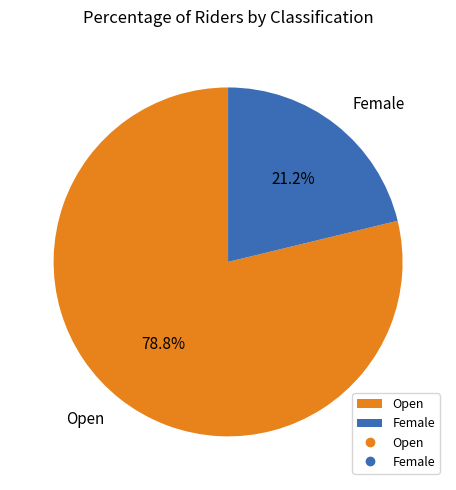

Is there any slice that represents more than half of the pie?

Yes